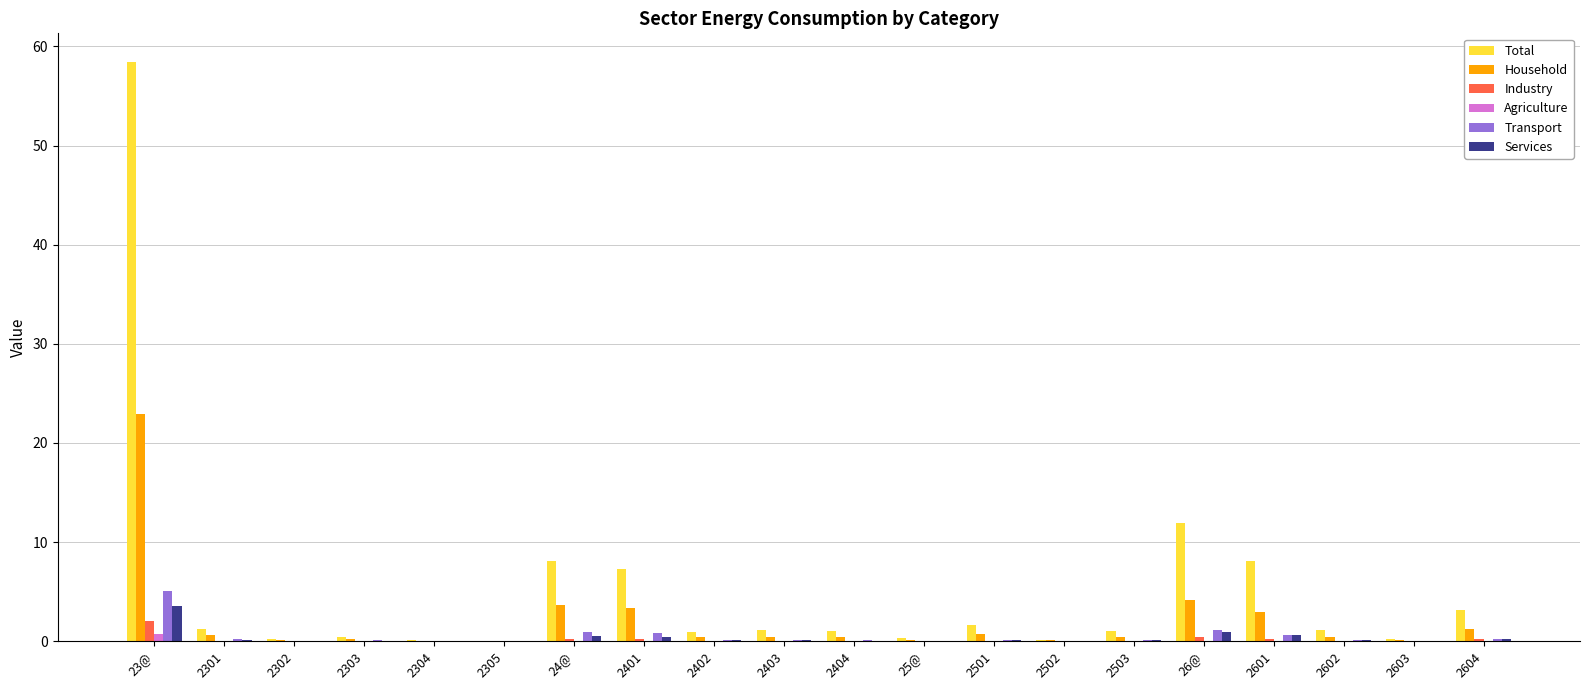

Count the number of data series in this chart.

6